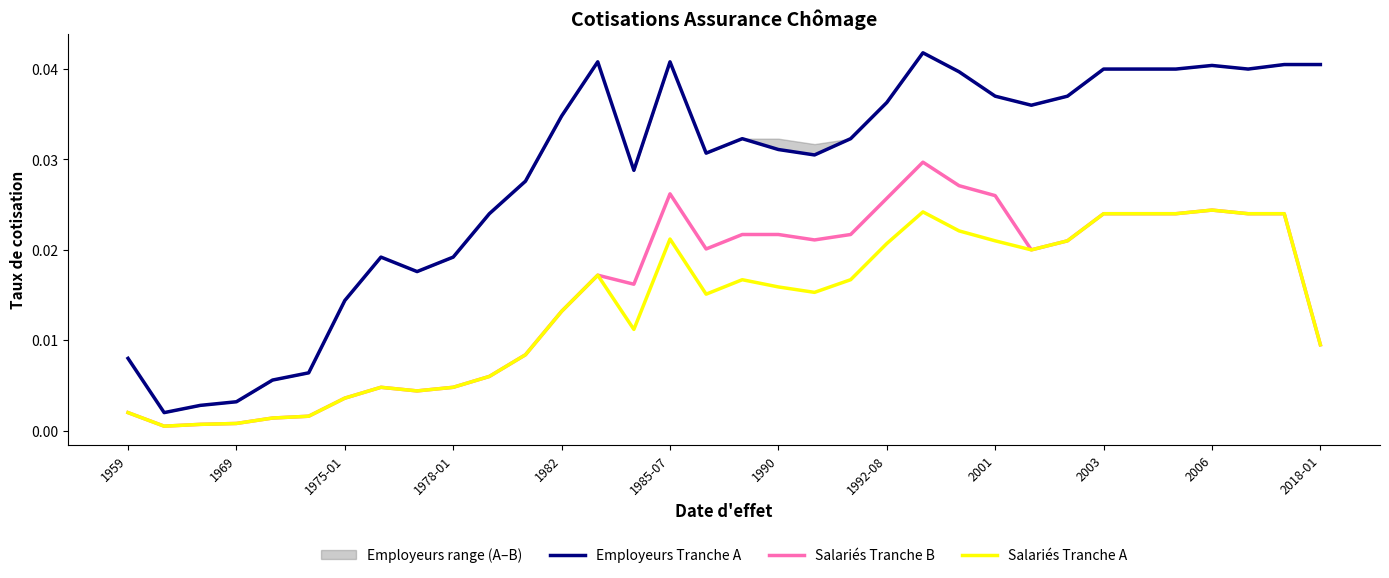

True or false: Salariés Tranche B and Salariés Tranche A intersect in this chart.

False